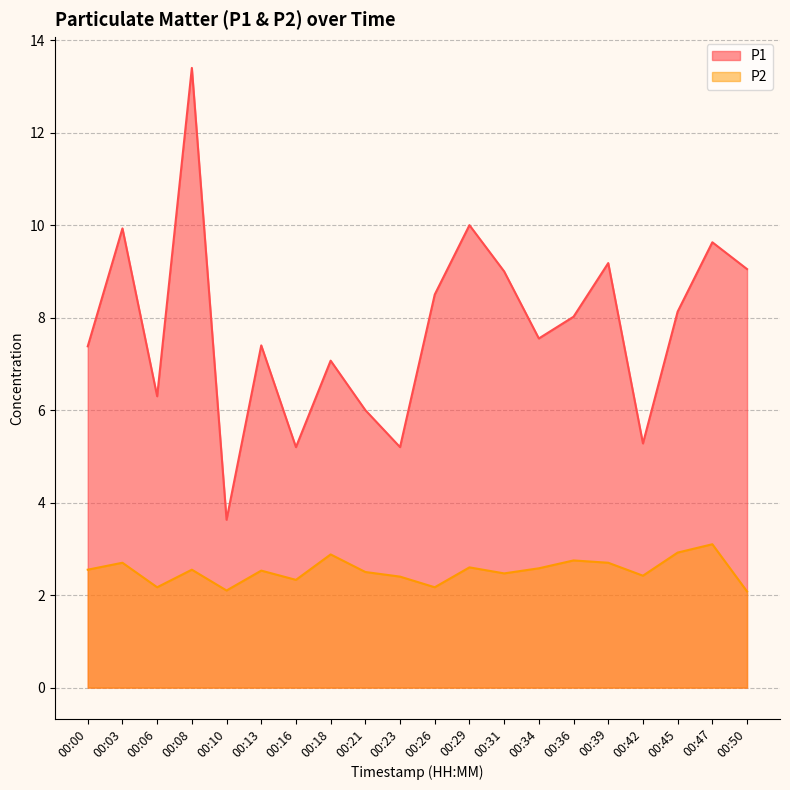

What is the value of the P2 point at the 9th from the left?

2.5